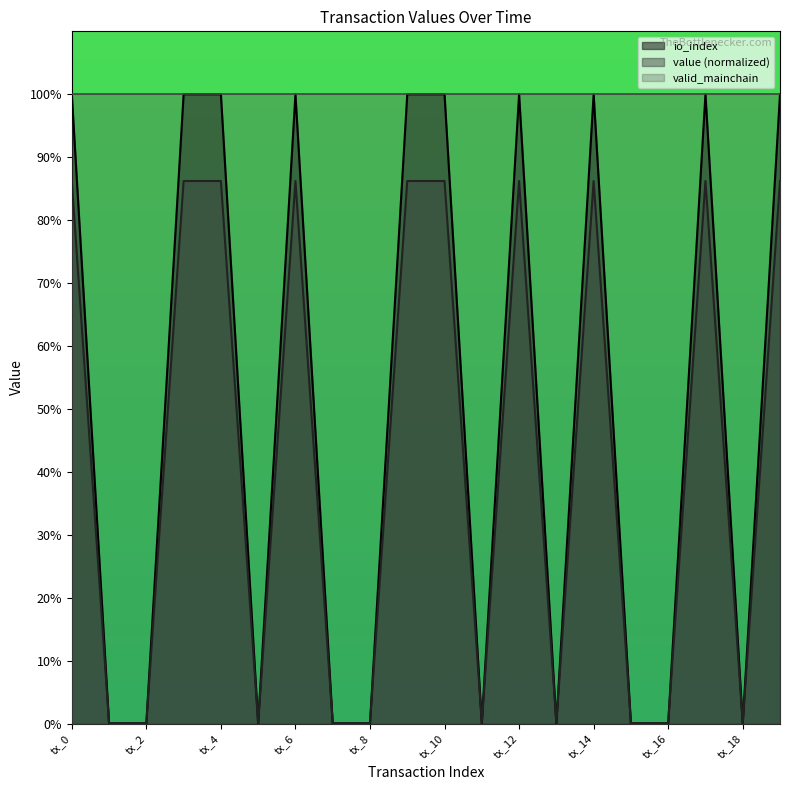

At which label does value reach its peak?

tx_0